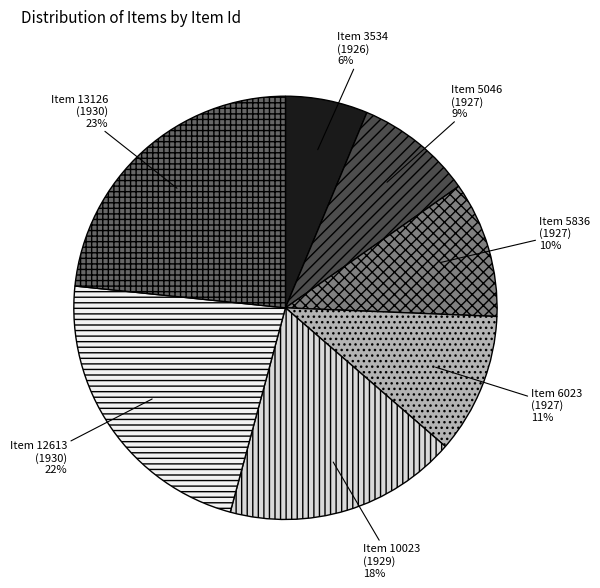

What percentage is the Item 6023 (1927) slice, to the nearest percent?

11%